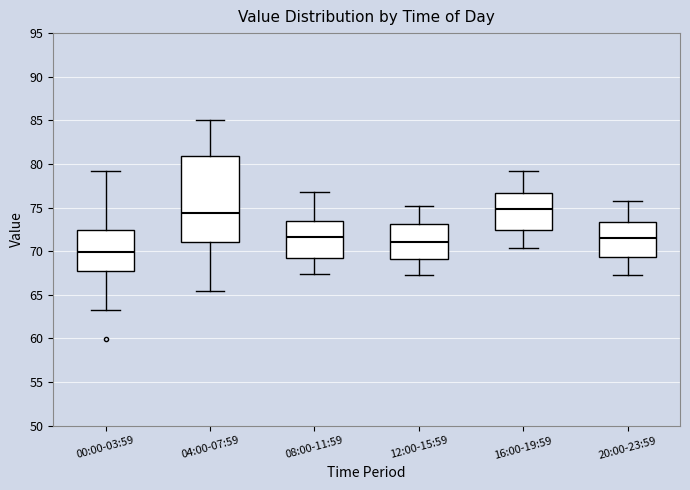

Where is the lower edge of the box for 00:00-03:59 on the y-axis? The values are not printed on the chart, so give them approximately, as read against the axis.

68.0